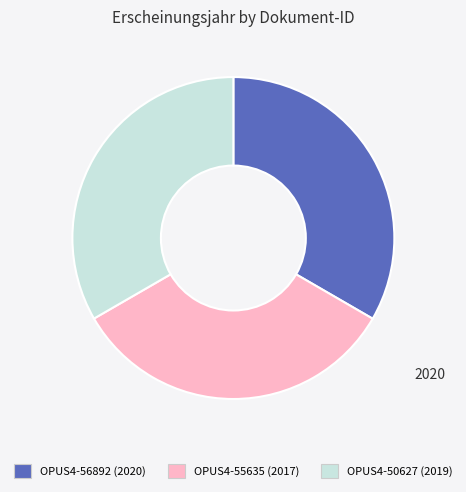

True or false: OPUS4-56892 accounts for 33% of the total.

True